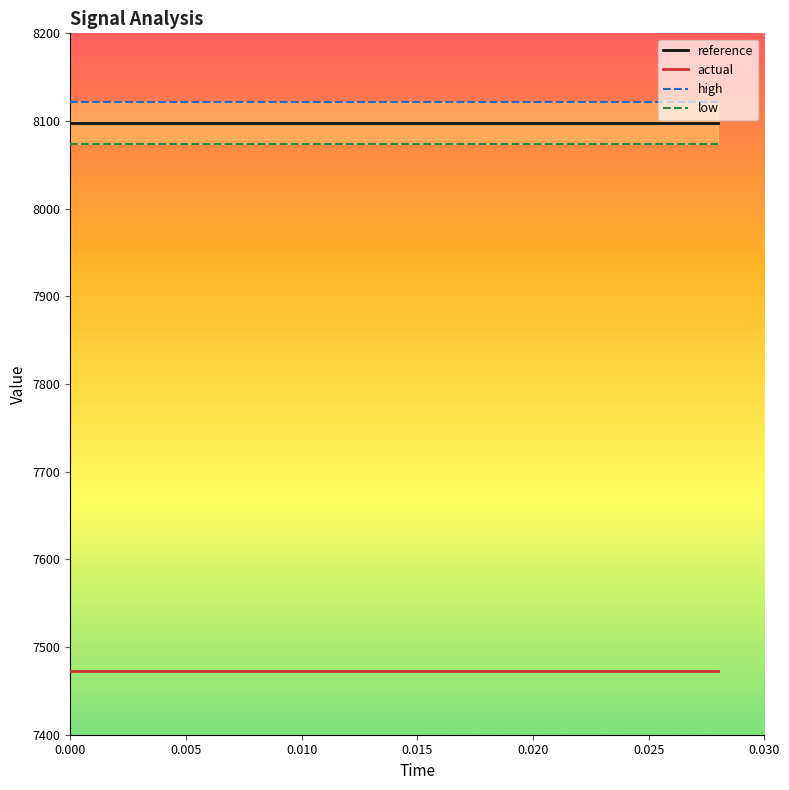

True or false: reference and actual cross at least once.

False